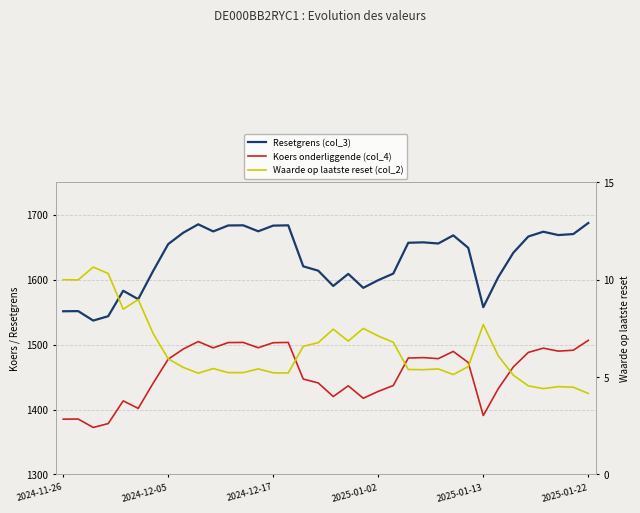

Is it true that Resetgrens (col_3) equals 1674.4 at 10?

True